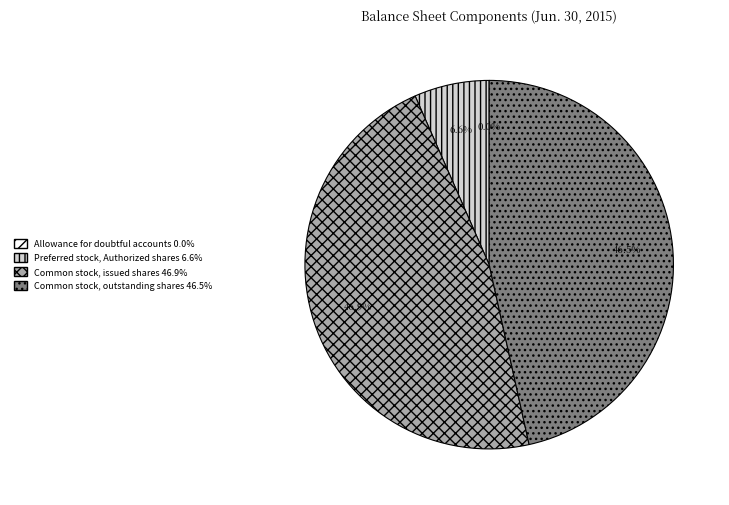

To the nearest percent, what is the average slice percentage?

25%